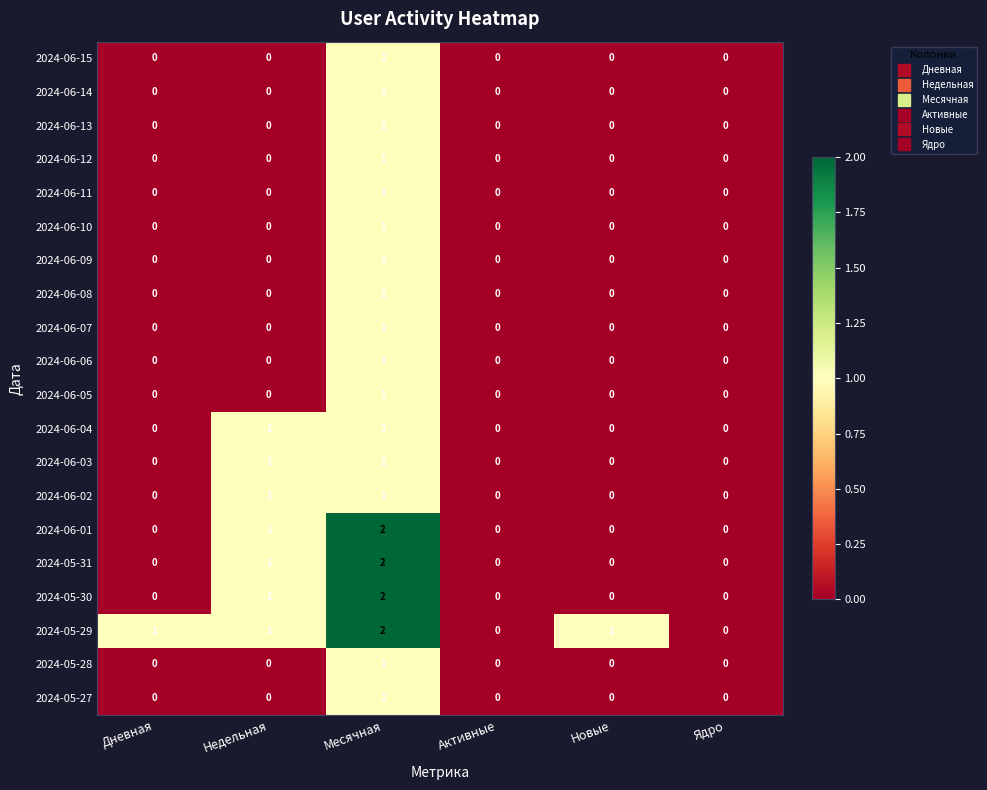

Which label corresponds to the largest value in the chart?

Месячная